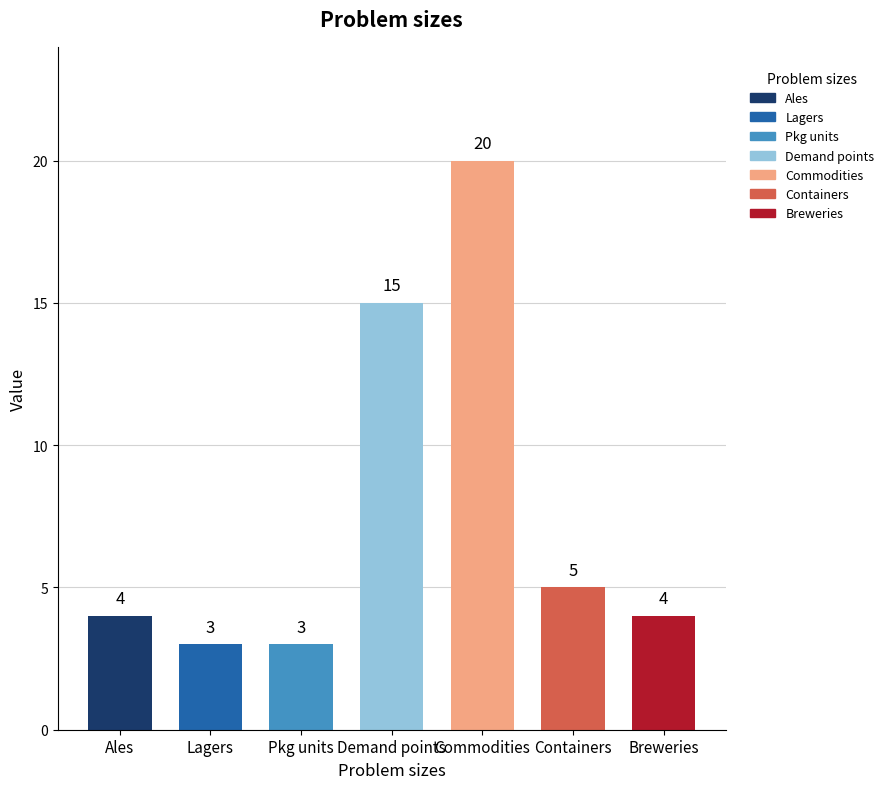

At which label is the value closest to 11?

Demand points